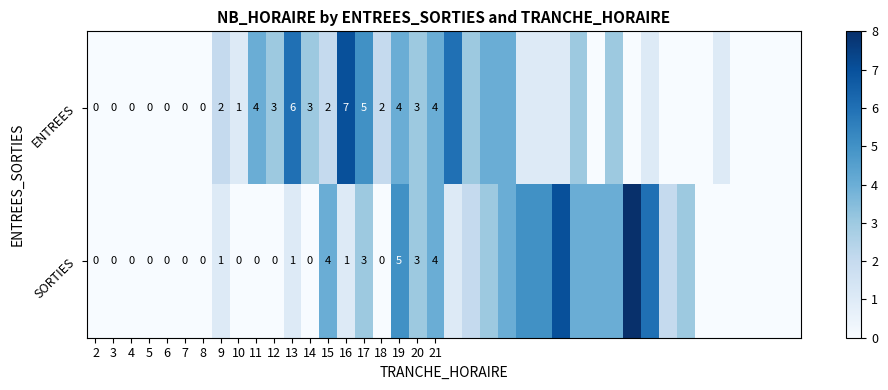

The ENTREES series shows 3 at 17. True or false?

False